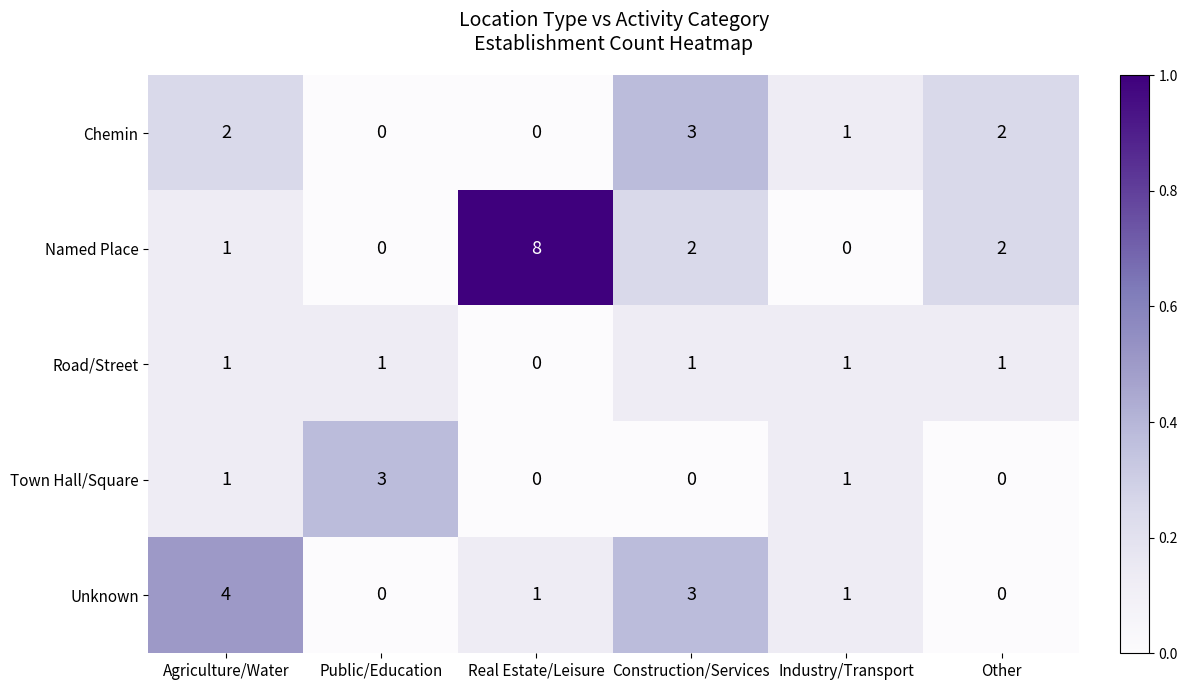

Count the Unknown values in the range 0 to 3.

5